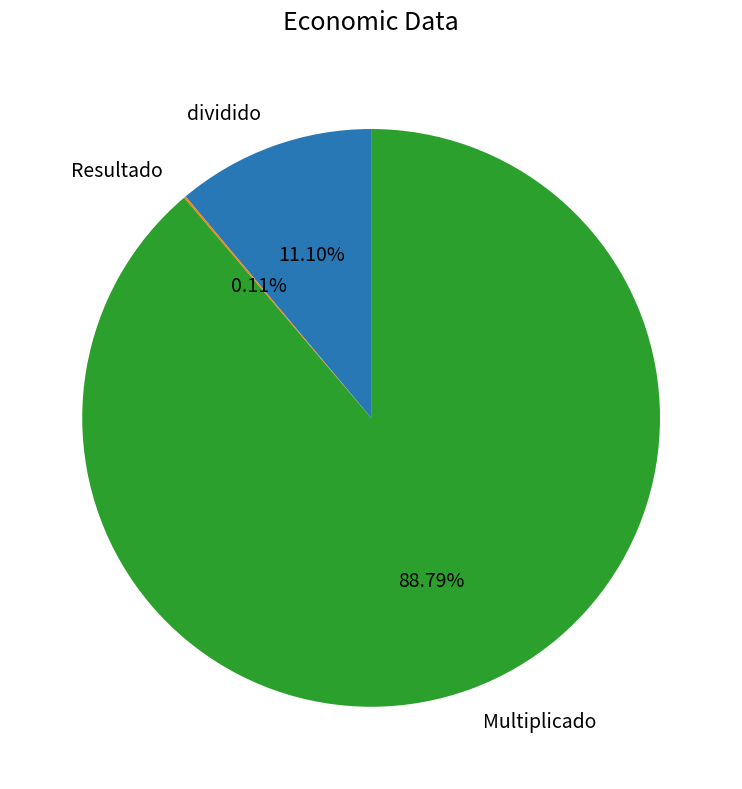

Which category has the biggest portion of the pie?

Multiplicado